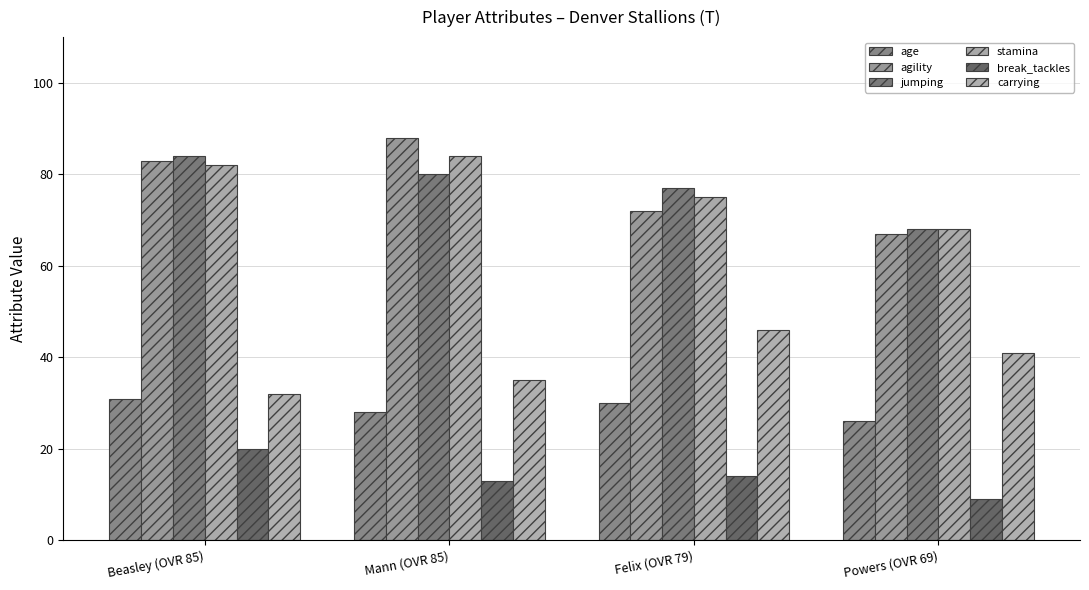

How many distinct data groups are displayed?

6